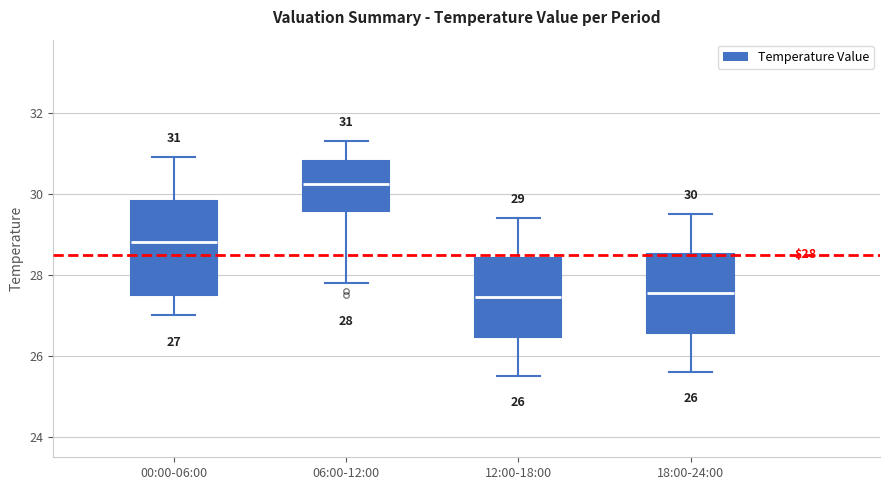

Which box is the tallest, from its lower edge to its upper edge?

00:00-06:00